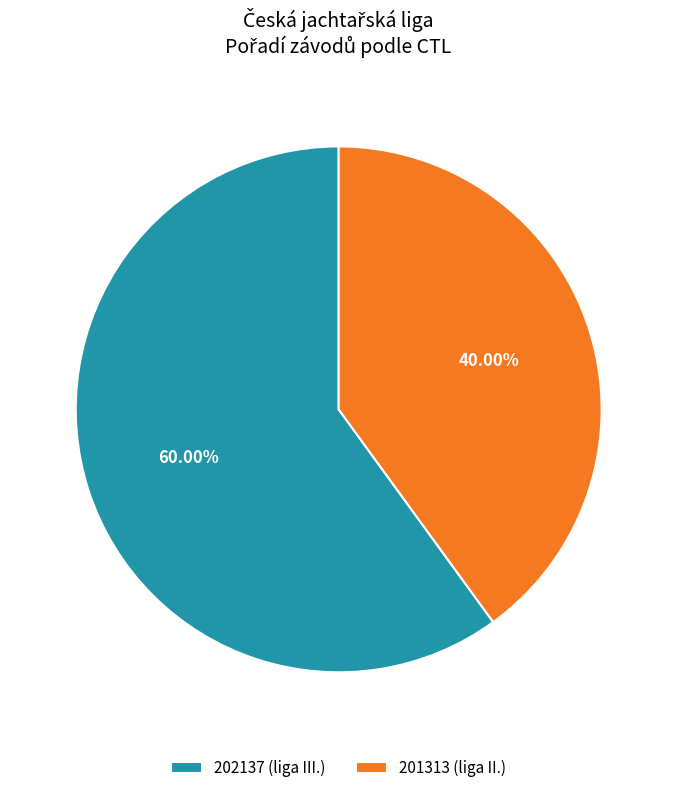

Is there any slice that represents more than half of the pie?

Yes